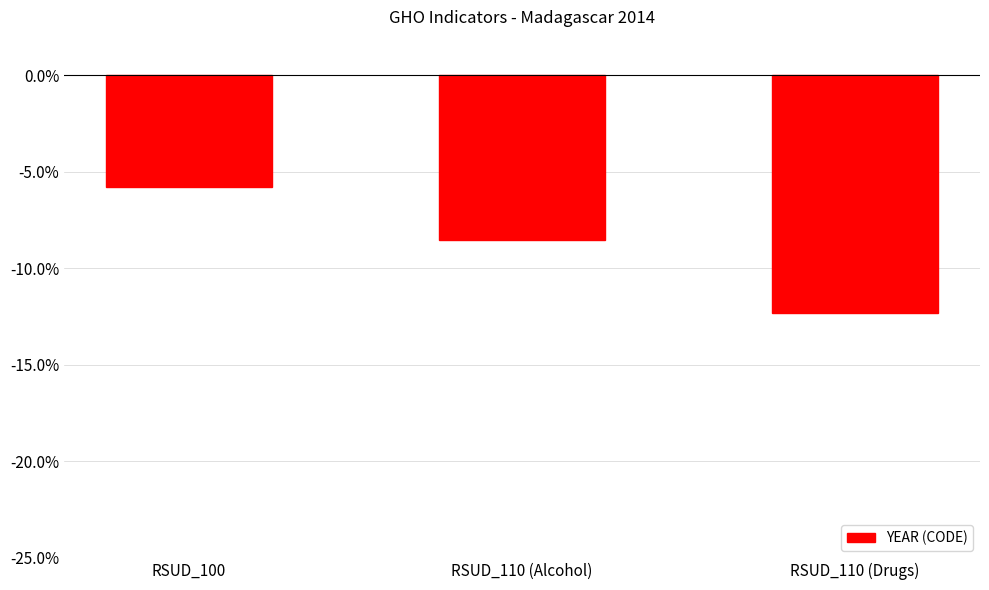

Which label corresponds to the smallest value in the chart?

RSUD_110 (Drugs)